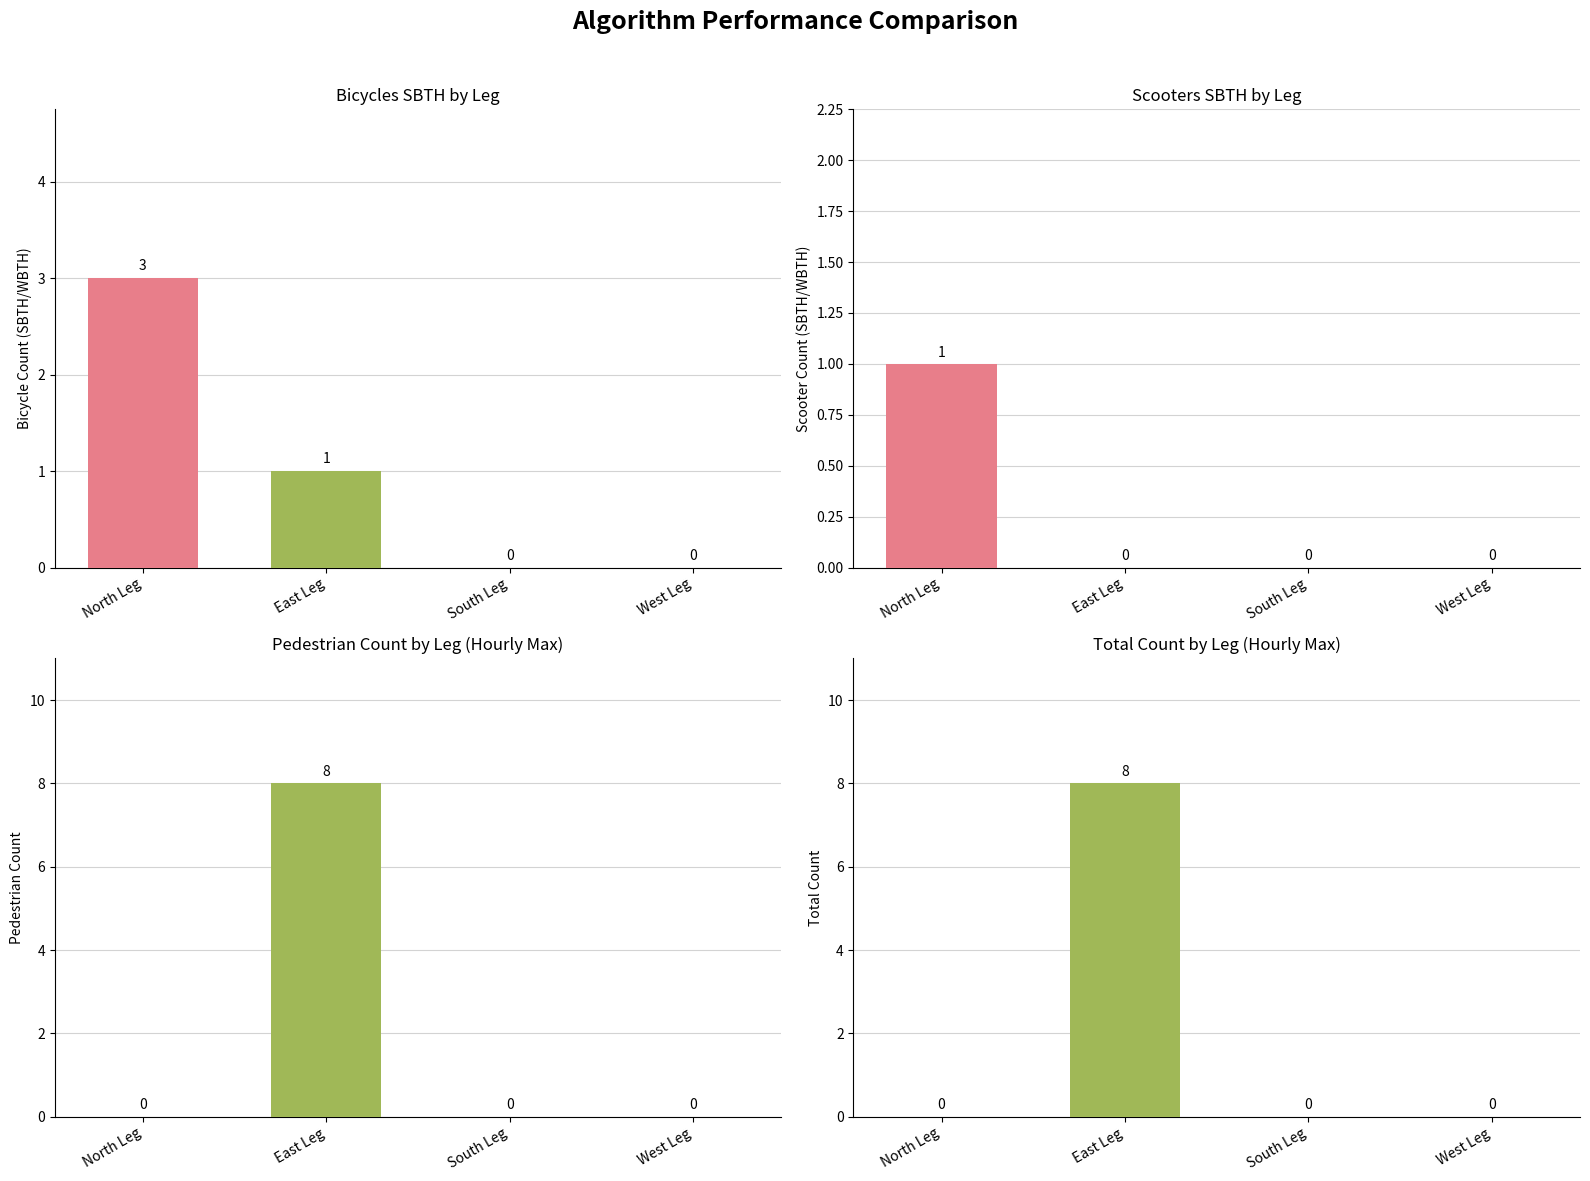

What is the label of the 2nd bar from the left?

East Leg